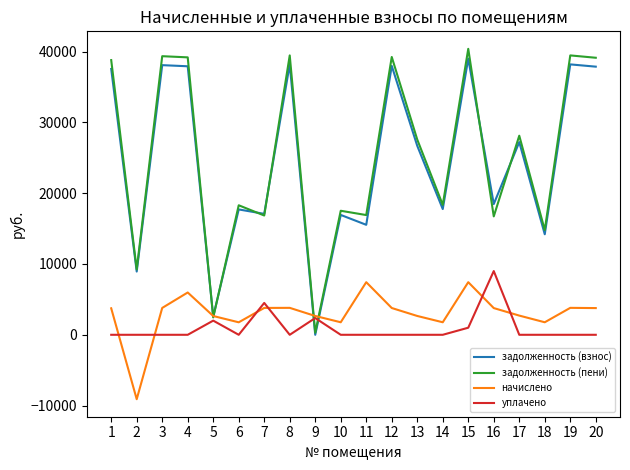

Between 3 and 6, which series saw the biggest shift?

задолженность (пени)